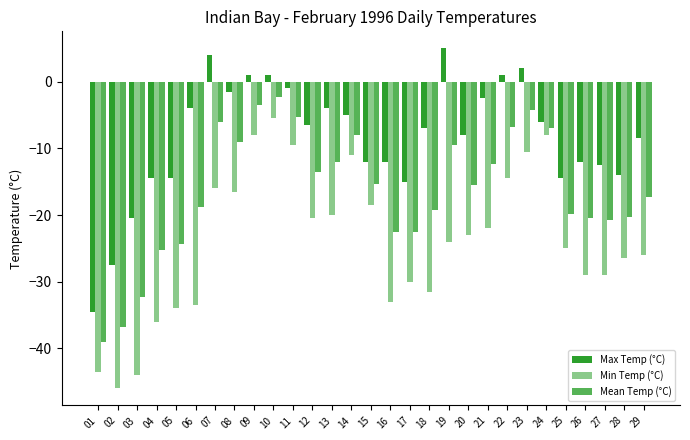

What is the value of the Max Temp (°C) bar at the 4th from the left?

-14.5